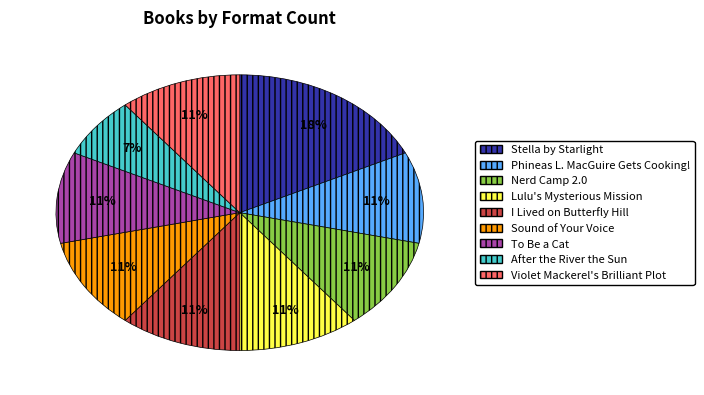

To the nearest percent, what percentage of the pie is To Be a Cat?

11%